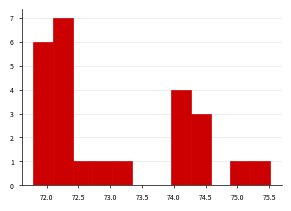

Over which range of the x-axis is the bar tallest?

72.10 to 72.41